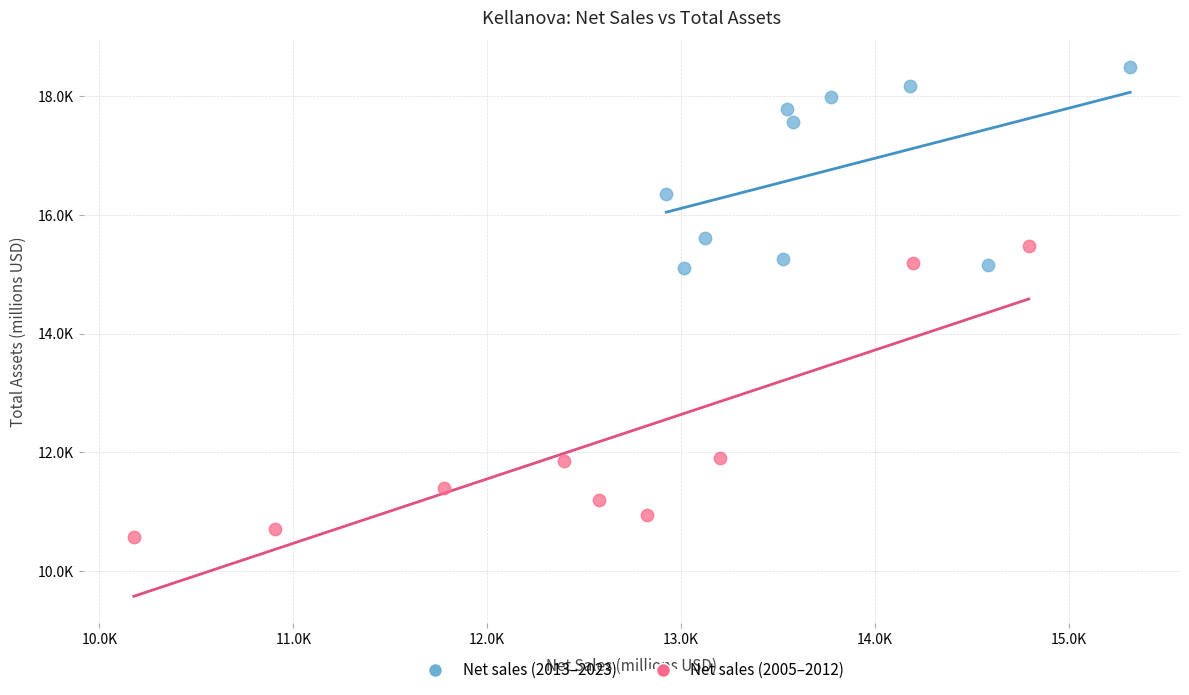

Which series has the widest spread of Y values?

Net sales (2005–2012)